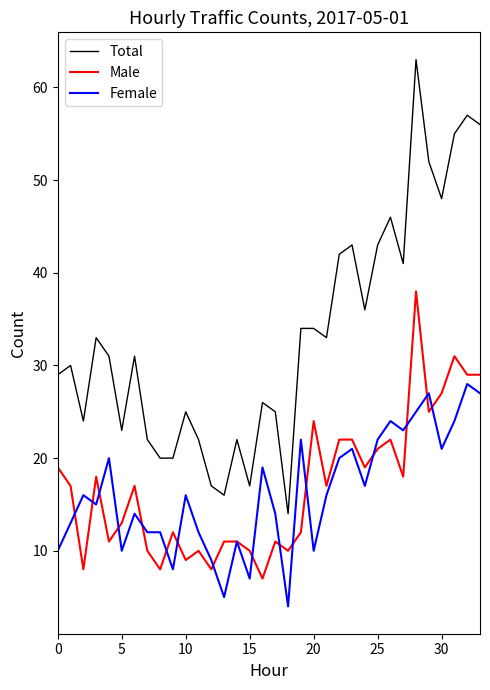

List the series in order of their peak value, highest first.

Total, Male, Female